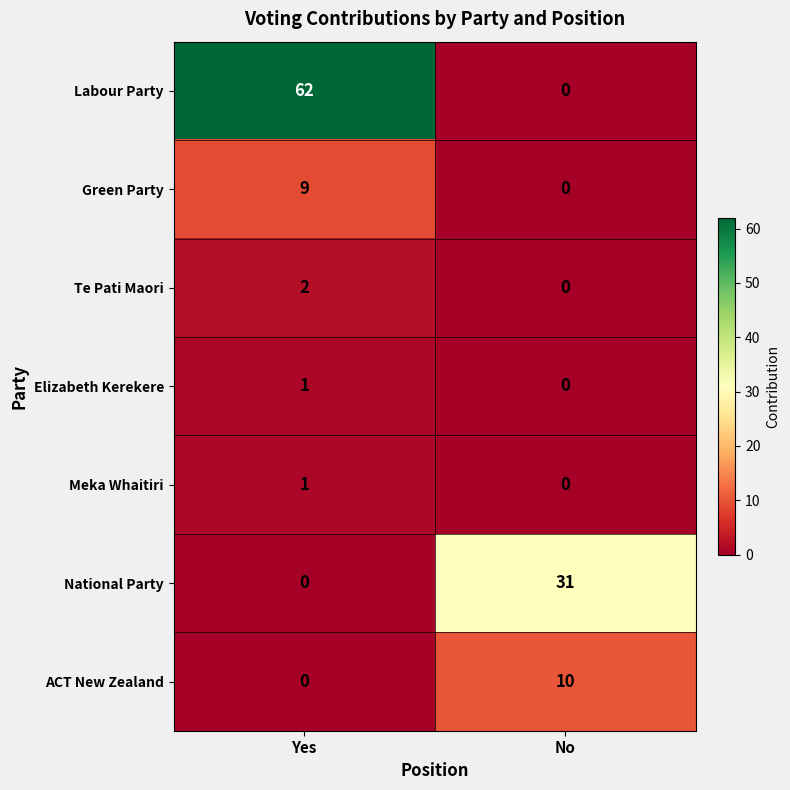

Which series changed the most between Yes and No?

Labour Party